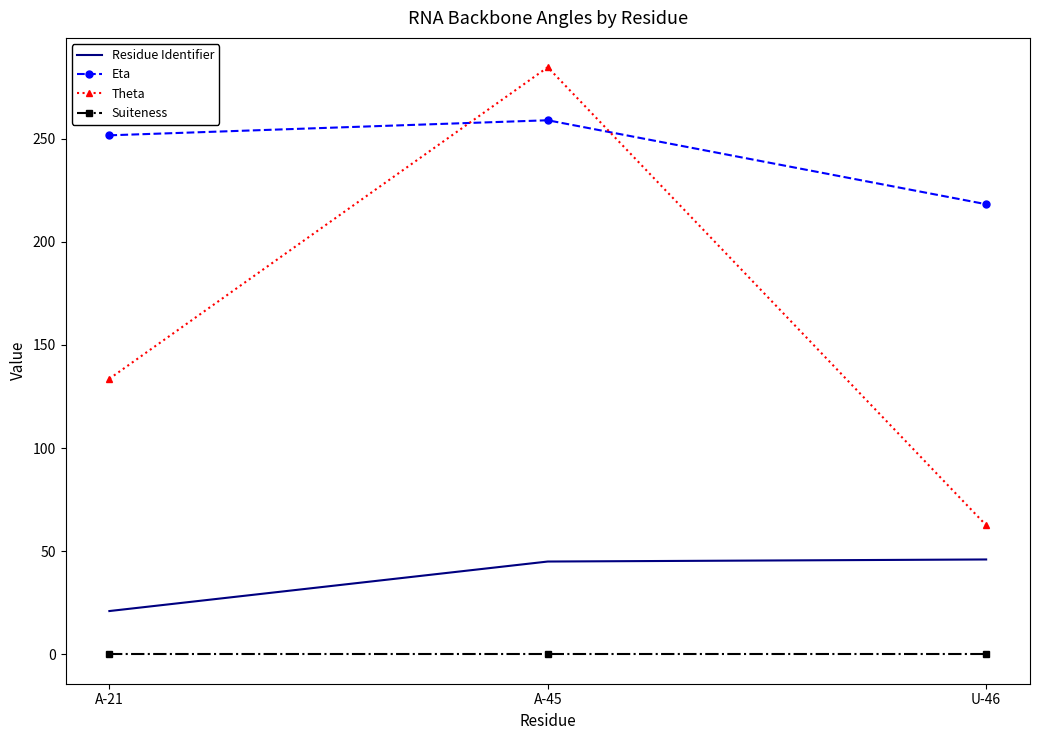

What is the minimum value for Residue Identifier?

21.0